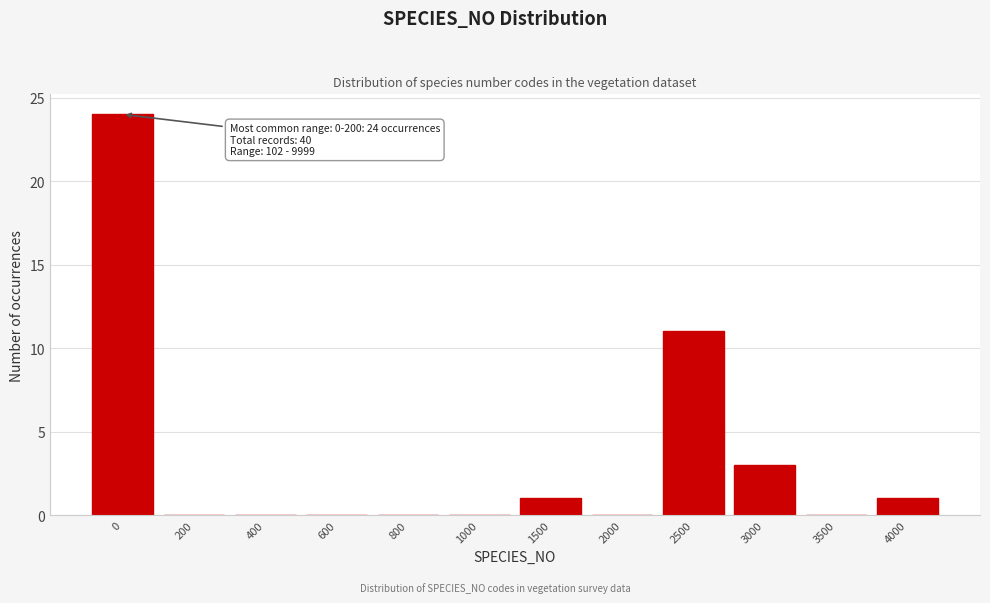

Reading right to left, list all the values displayed in this chart.

4000=1	3500=0	3000=3	2500=11	2000=0	1500=1	1000=0	800=0	600=0	400=0	200=0	0=24